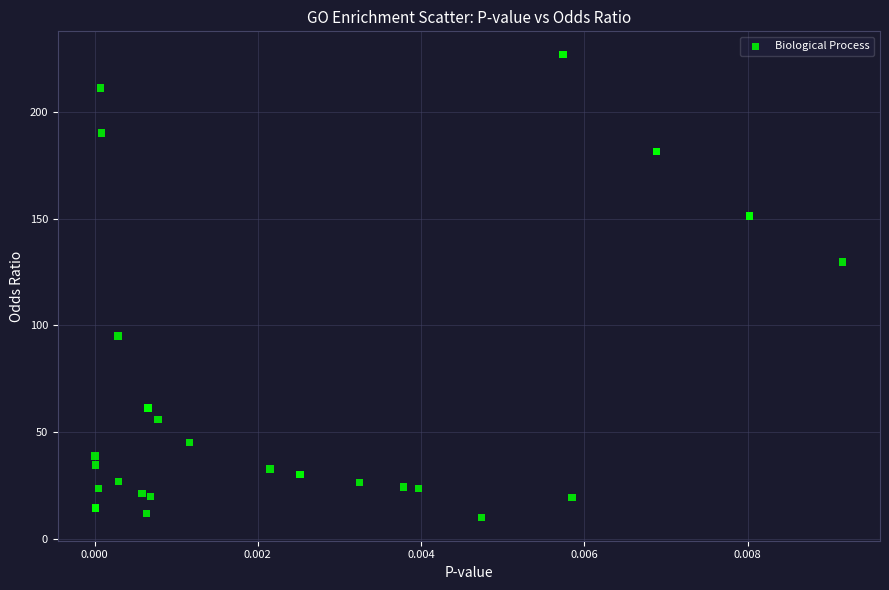

What Y value in the scatter plot is closest to 118?

129.7